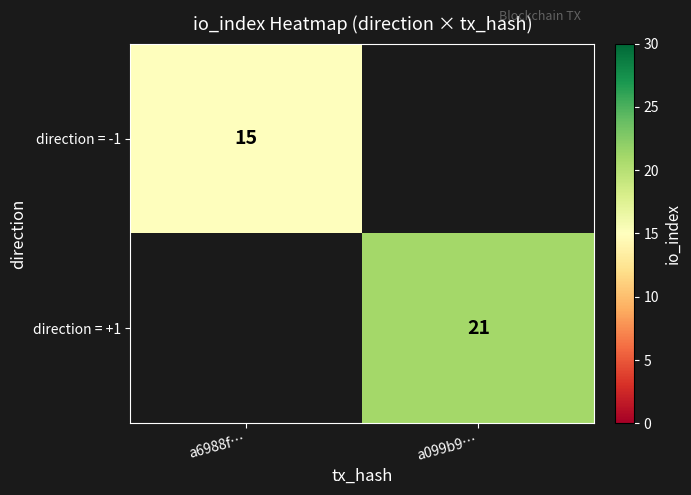

Is it true that direction = +1 equals 21 at a099b9…?

True